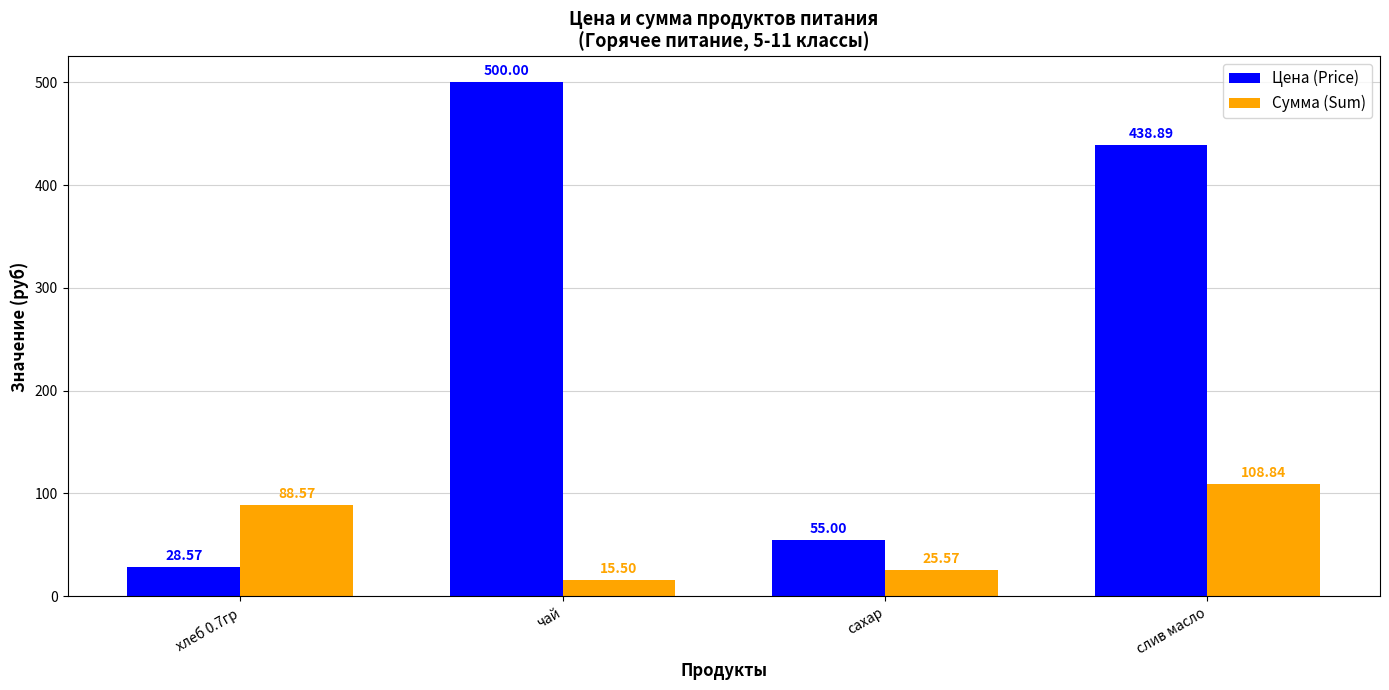

What is the difference between the Сумма (Sum) values at хлеб 0.7гр and слив масло?

20.3